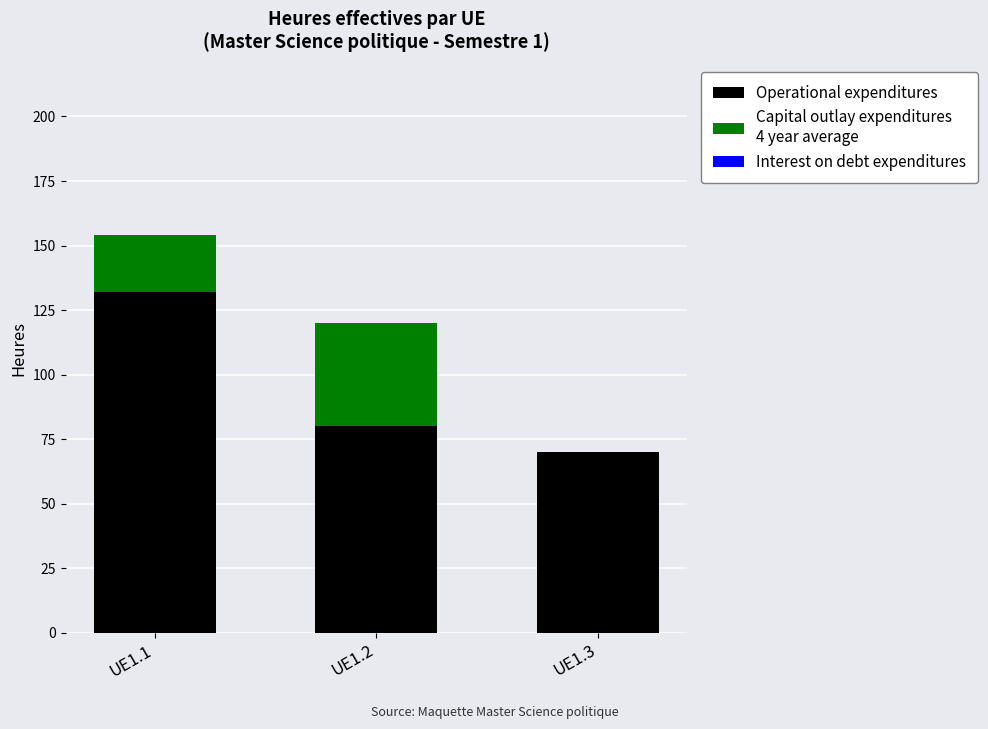

Reading left to right, list the values for the Operational expenditures series.

UE1.1=132	UE1.2=80	UE1.3=70